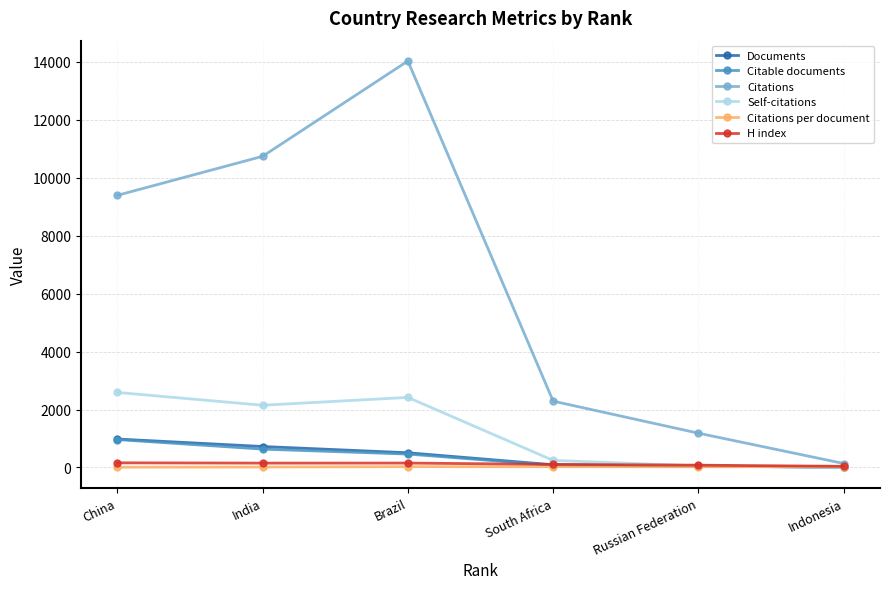

What is the label of the 6th point from the left?

Indonesia